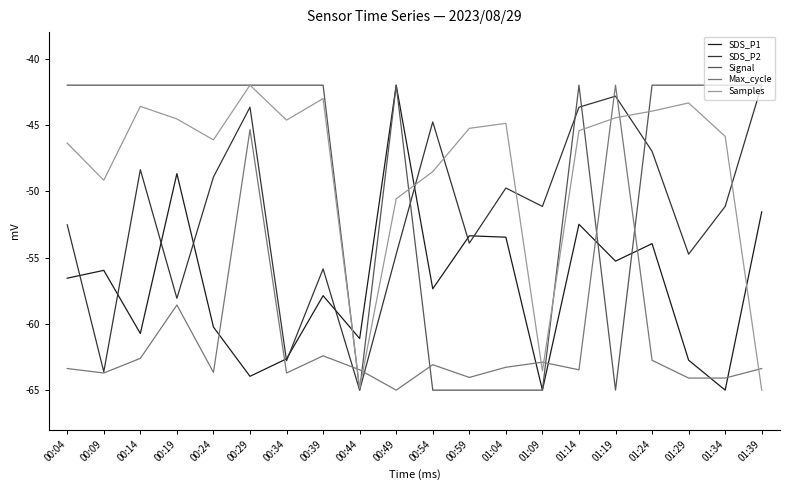

Where does the SDS_P2 series first go above -51?

00:14